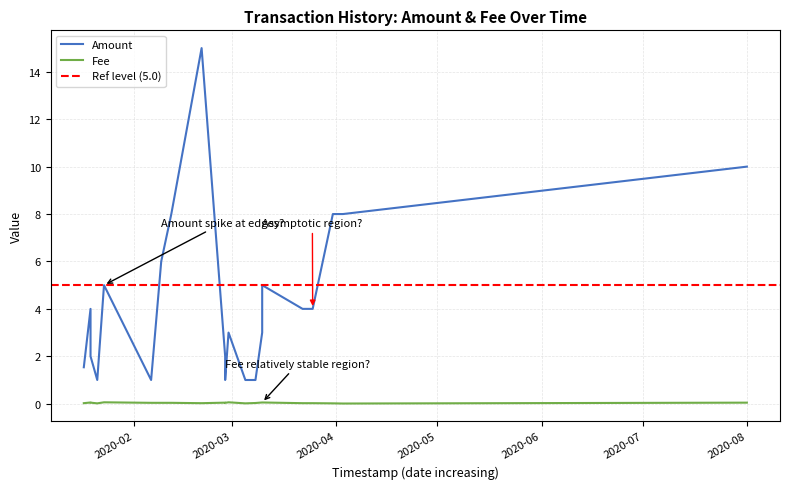

What is the label of the 16th point from the right?

2020-02-06